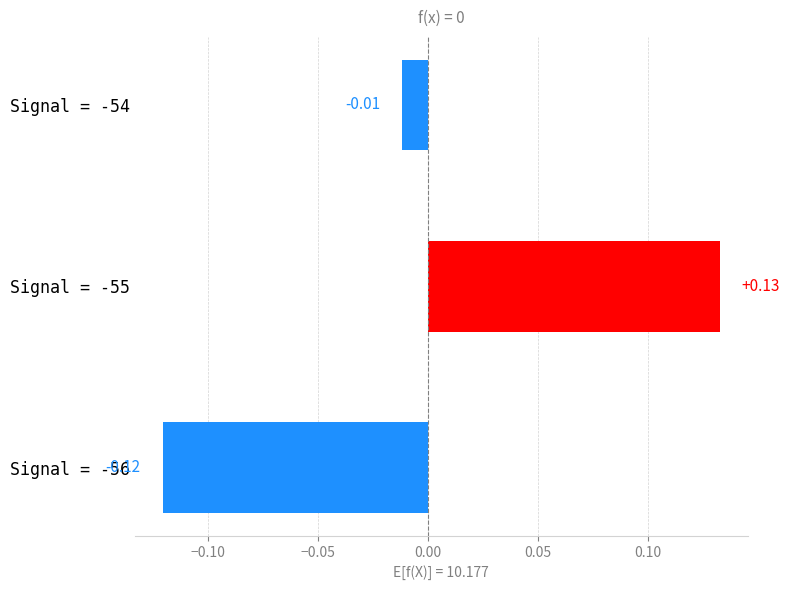

List the labels in order of value, largest first.

Signal = -55, Signal = -54, Signal = -56